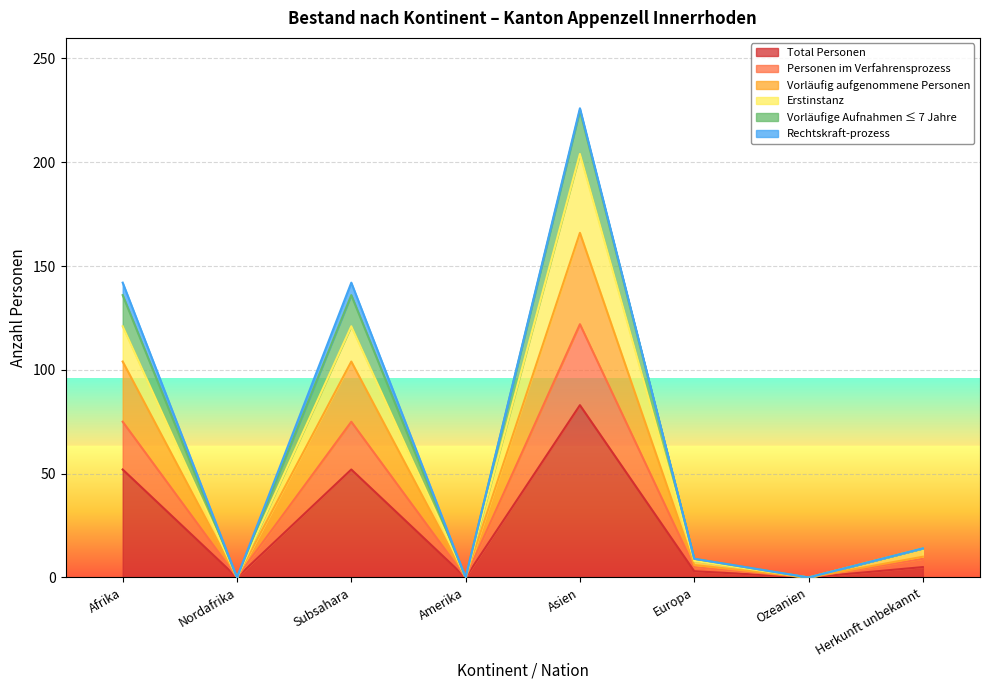

How many categories are shown in the chart?

8